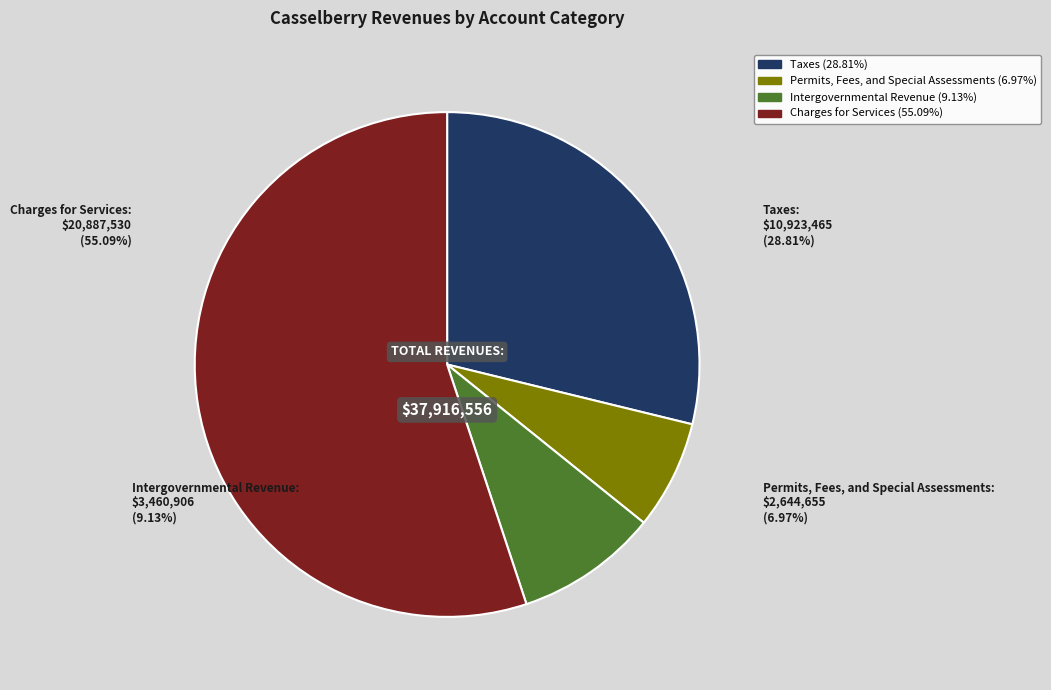

Between Intergovernmental Revenue and Charges for Services, which is larger?

Charges for Services